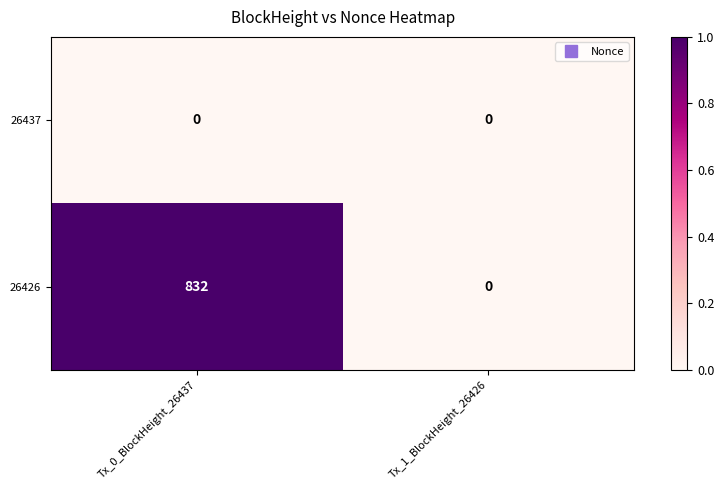

Reading left to right, list all the values displayed in this chart.

26437: 0	0
26426: 832	0